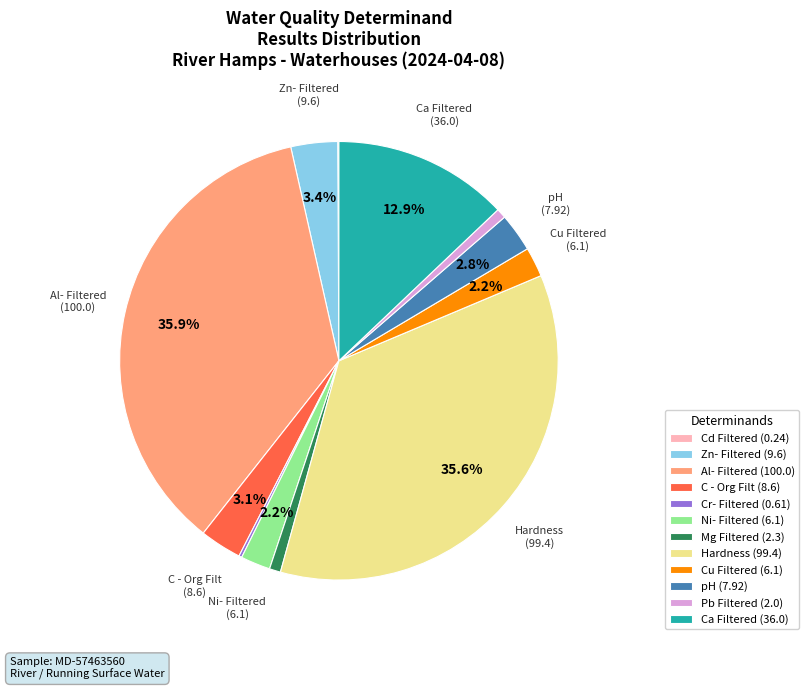

To the nearest percent, what portion does Al- Filtered represent?

36%